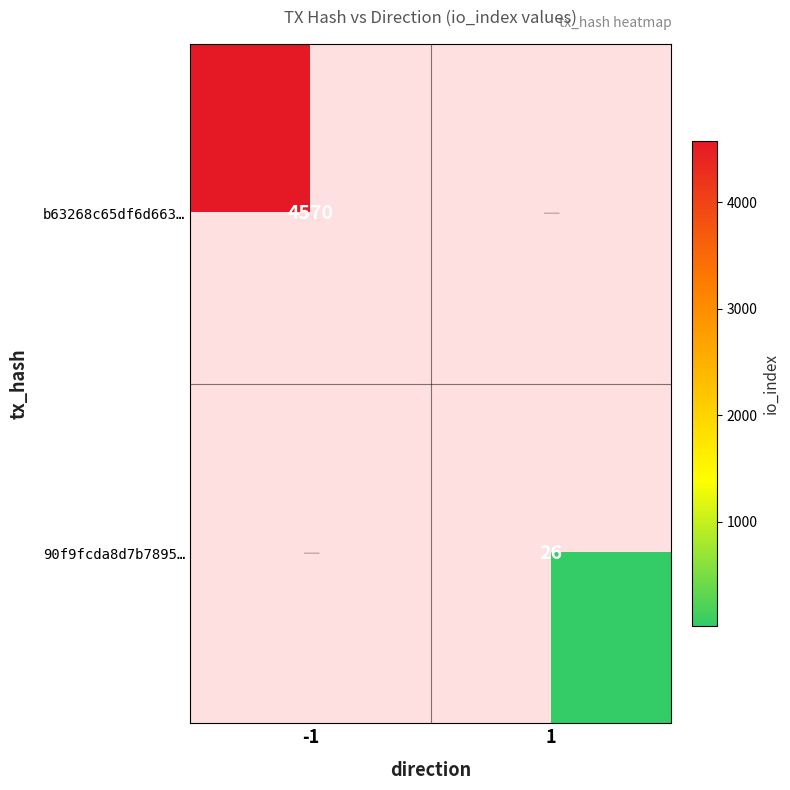

The 90f9fcda8d7b7895… series shows 26 at 1. True or false?

True